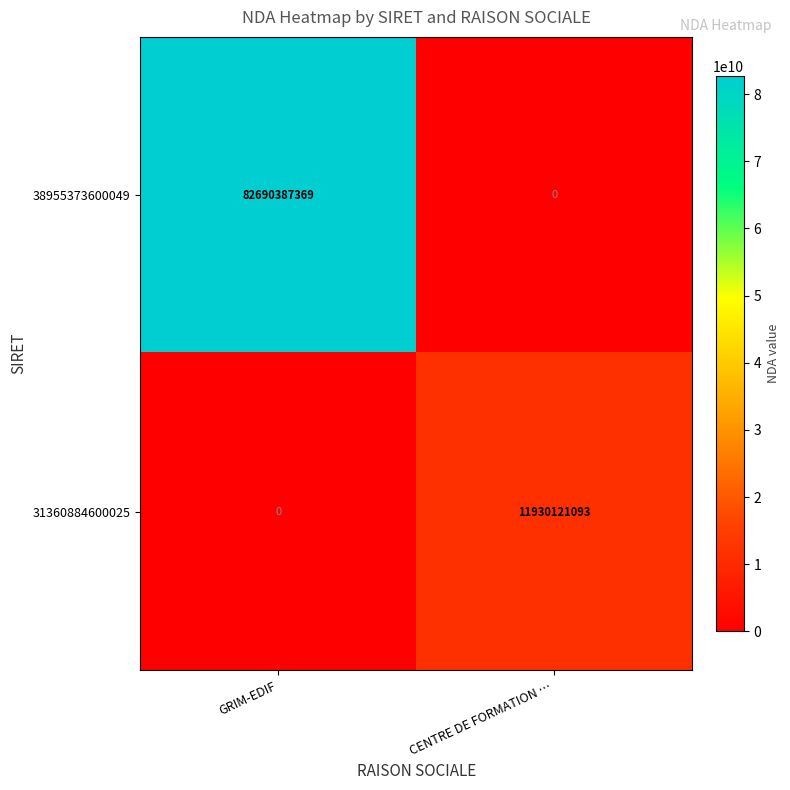

Is it true that 38955373600049 equals 82690387369 at GRIM-EDIF?

True